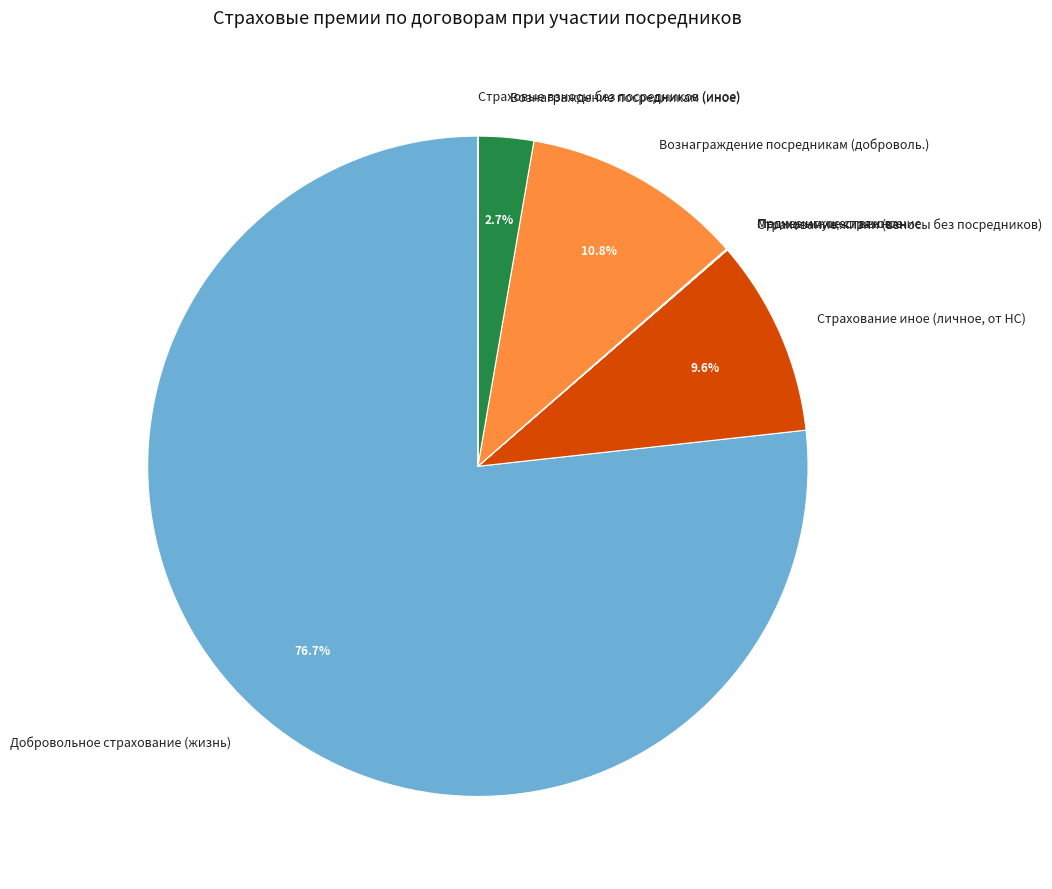

What is the largest slice in the pie chart?

Добровольное страхование (жизнь)